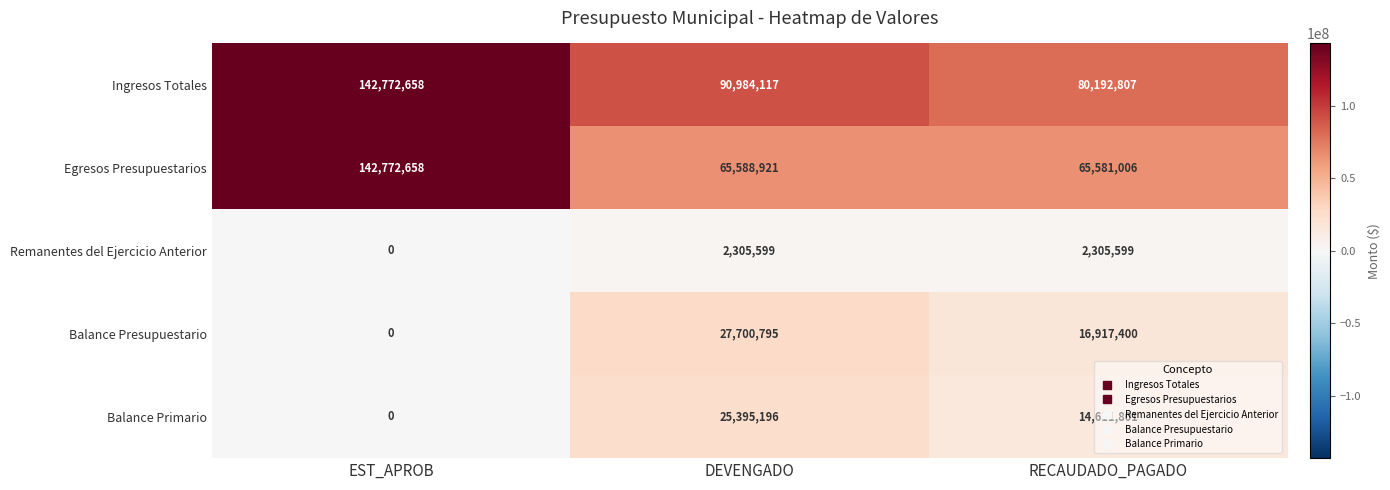

How many series are shown in this chart?

5